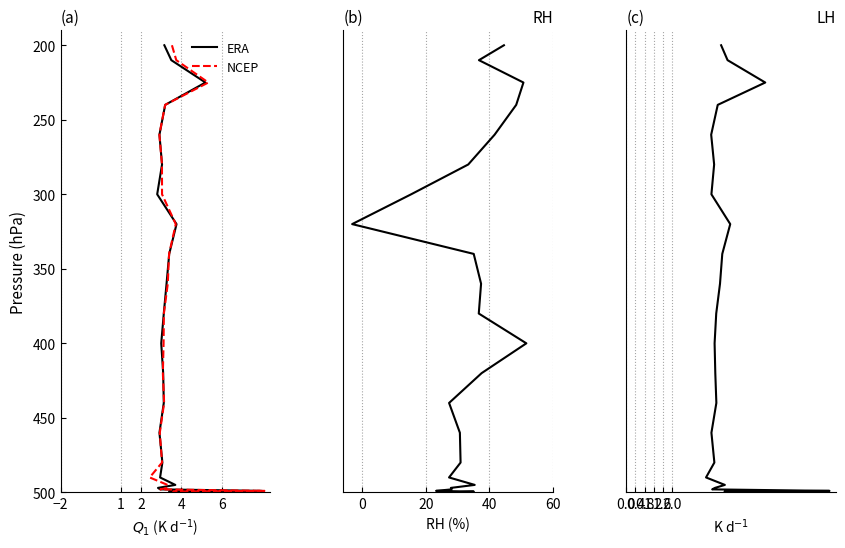

What is the value of the NCEP point at the 15th from the left?

460.0